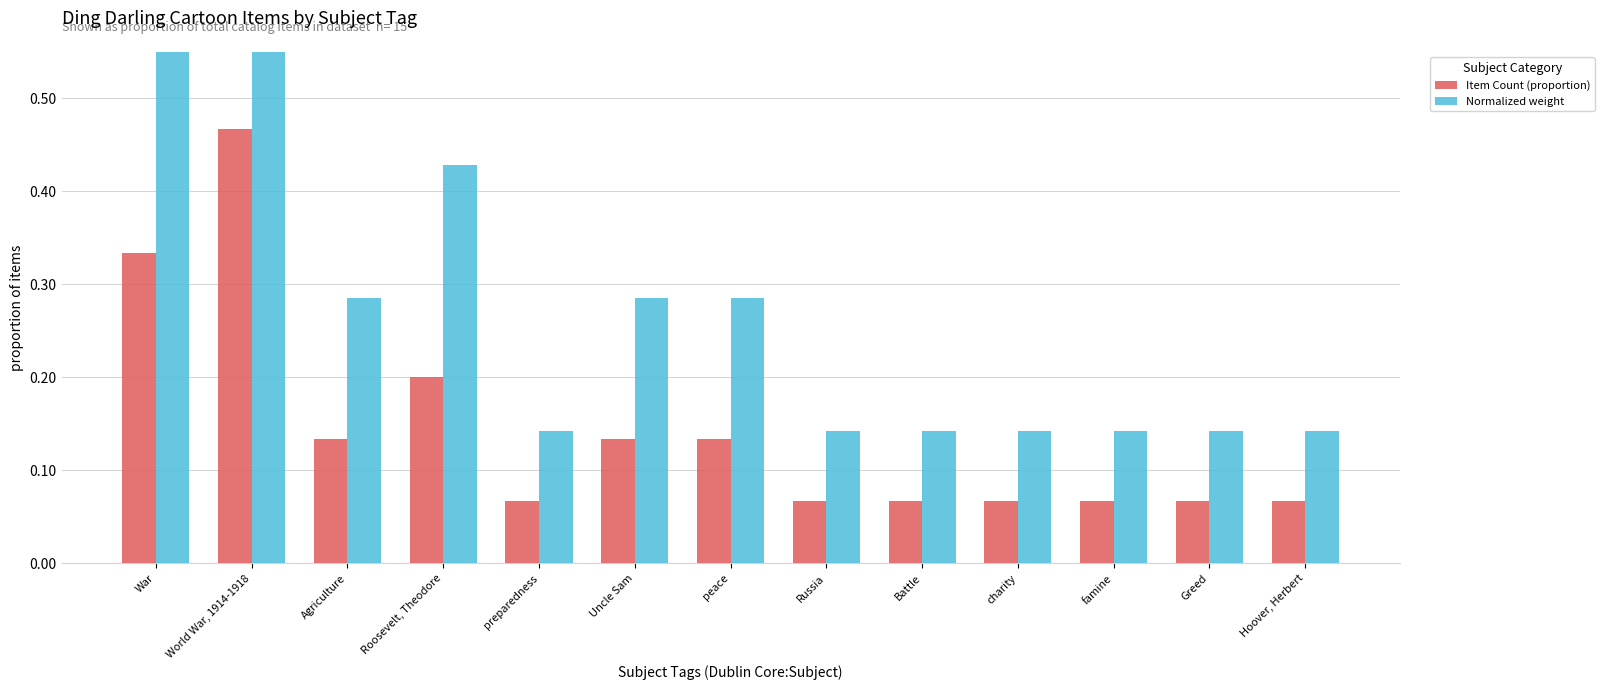

Which series has the largest total across all categories?

Normalized weight